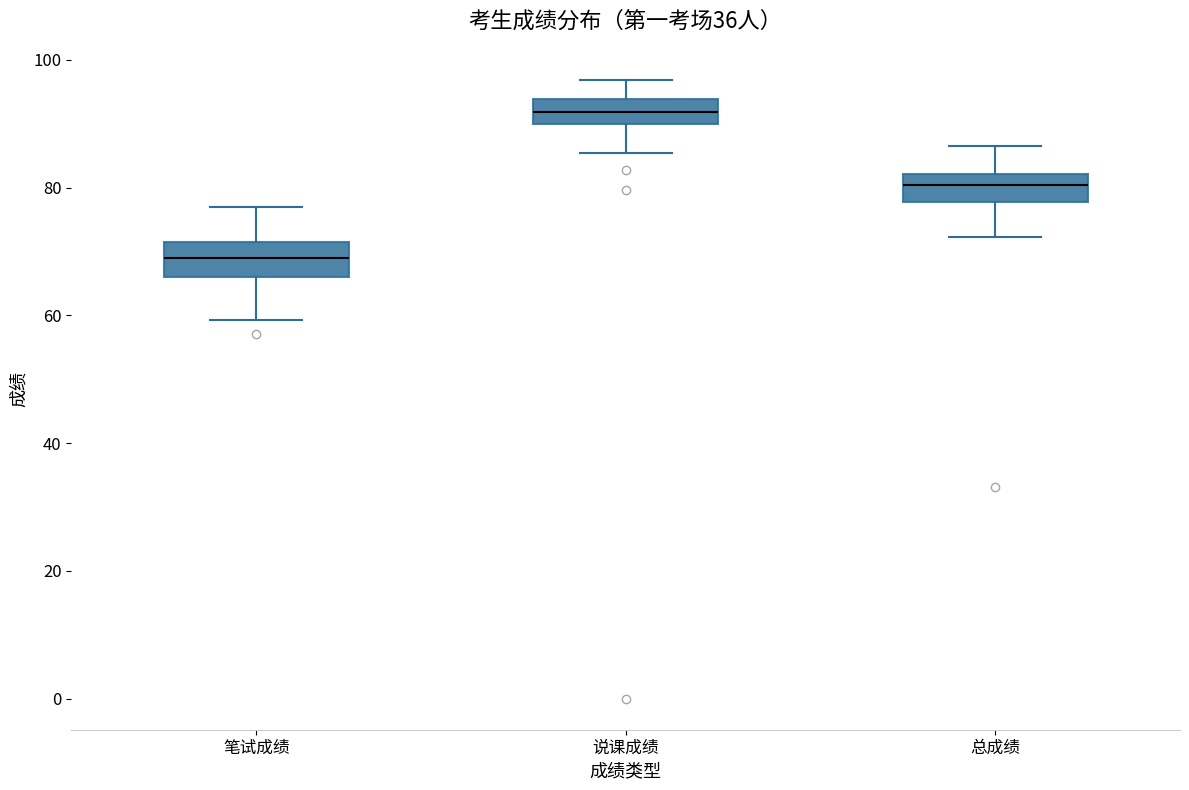

Which box's median line is the lowest?

笔试成绩